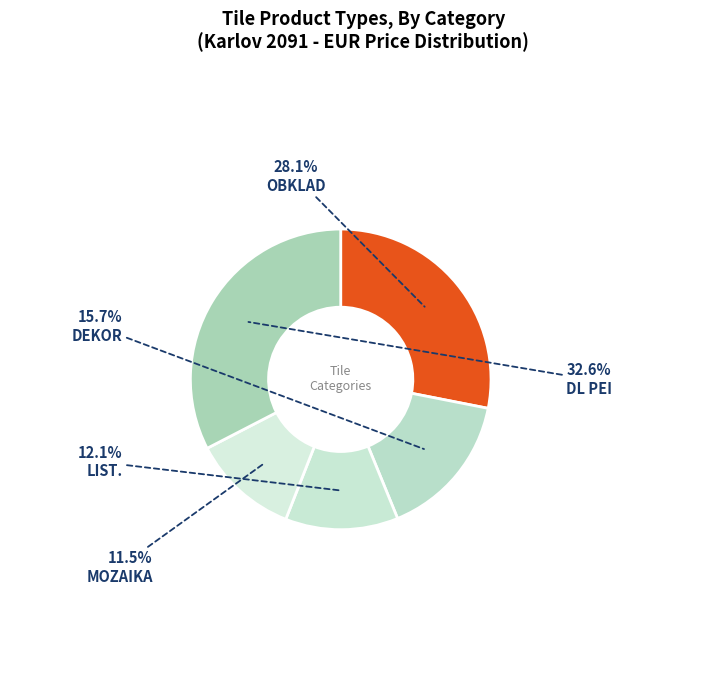

To the nearest percent, what percentage of the pie is LIST.?

12%